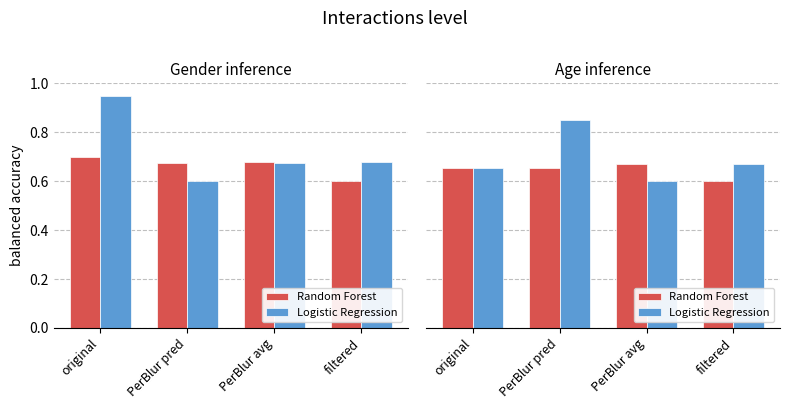

How many Logistic Regression values are between 0 and 1?

4